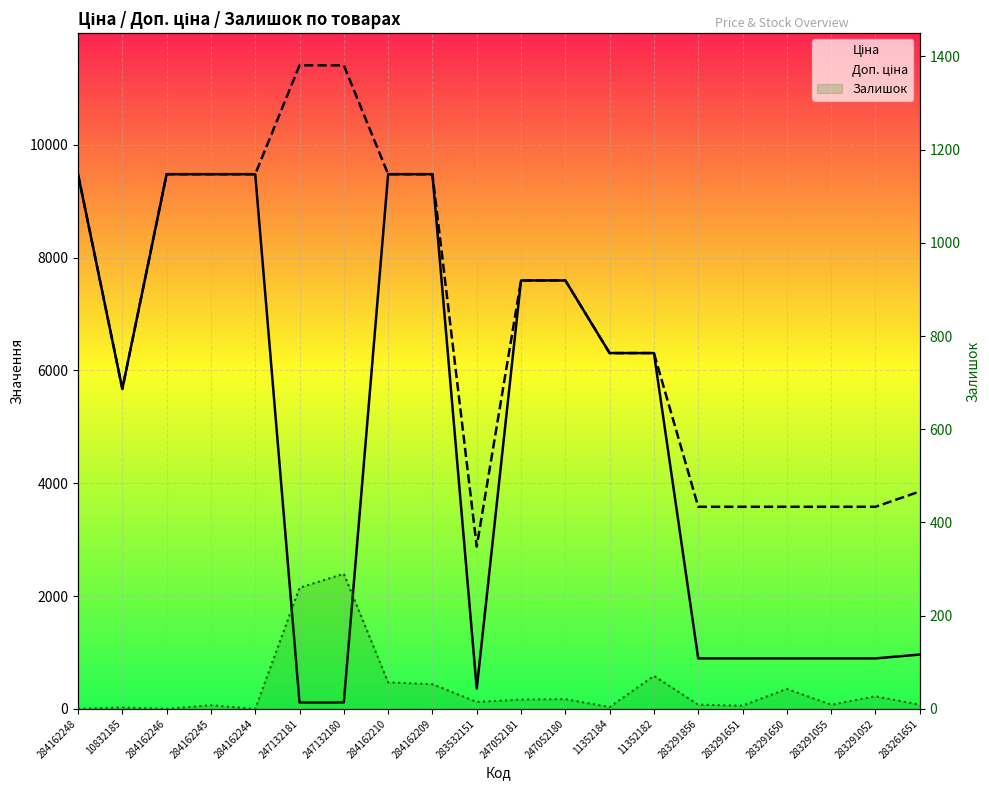

In Ціна, how many points are lower than both neighbors (excluding endpoints)?

2